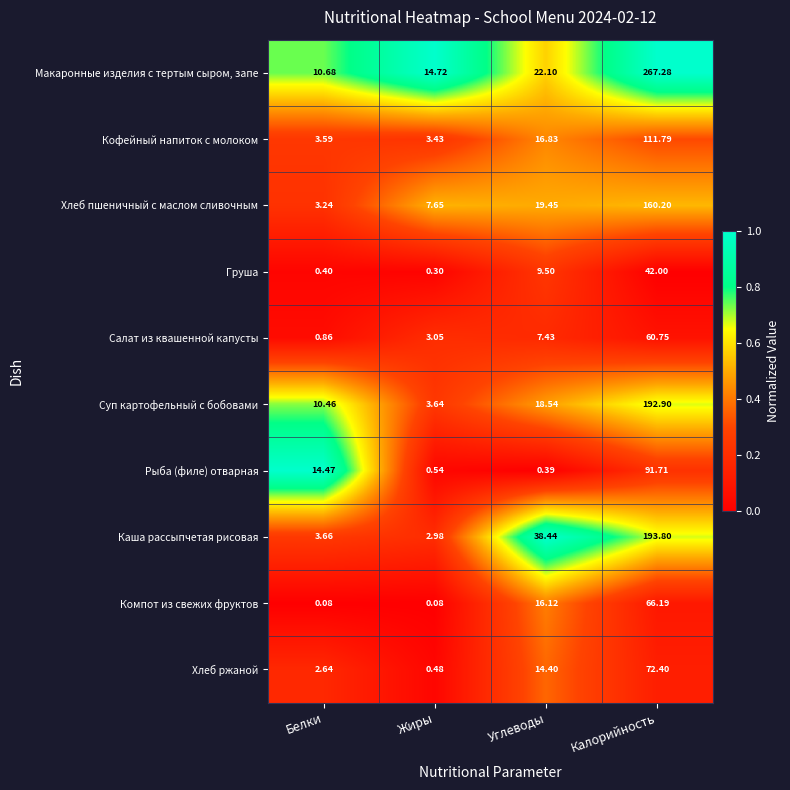

What is the total value across all series at Жиры?

36.9